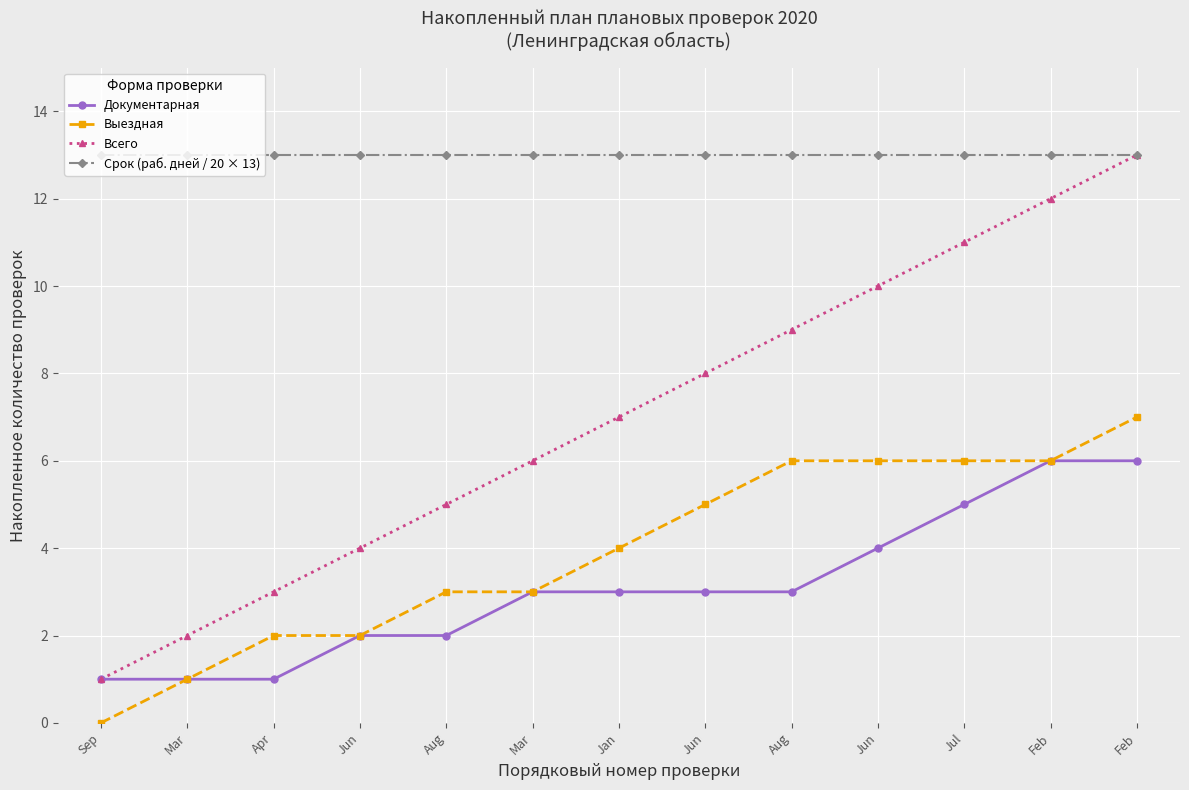

Reading right to left, transcribe all the data shown in this chart.

Документарная: 6	6	5	4	3	3	3	3	2	2	1	1	1
Выездная: 7	6	6	6	6	5	4	3	3	2	2	1	0
Всего: 13	12	11	10	9	8	7	6	5	4	3	2	1
Срок (раб. дней / 20 × 13): 13	13	13	13	13	13	13	13	13	13	13	13	13